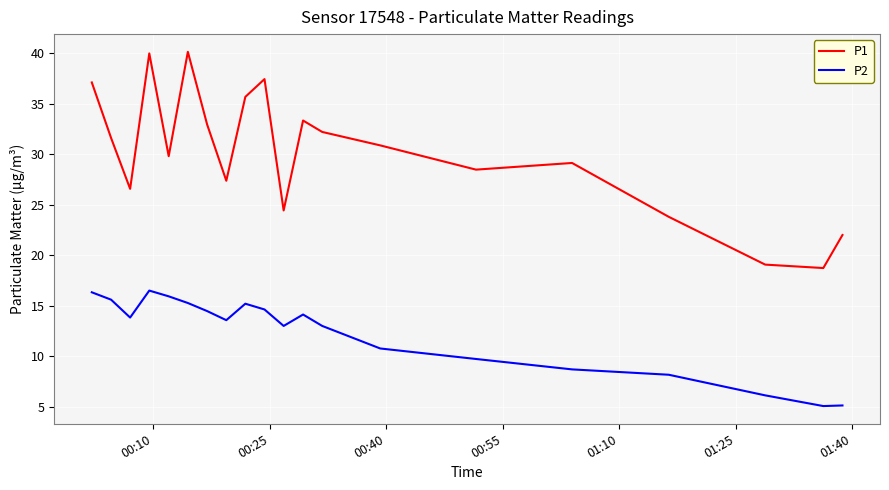

Rank the series by their average value, from highest to lowest.

P1, P2